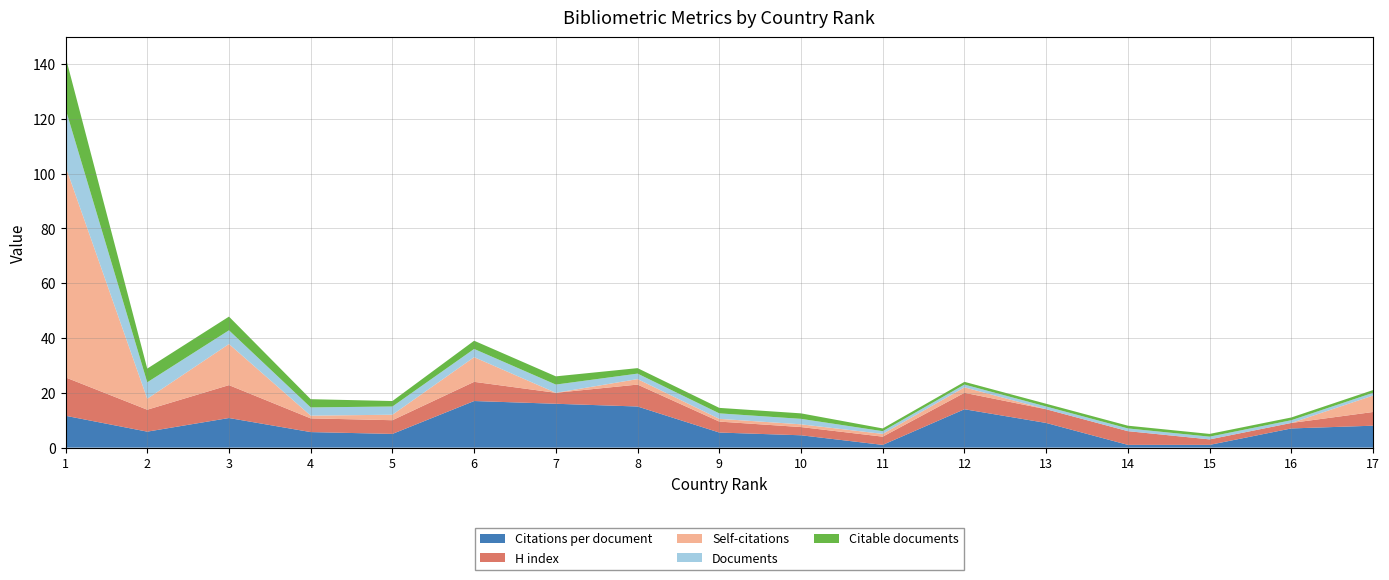

Reading left to right, extract all data points from this chart.

Citations per document: 1=11.6	2=5.8	3=10.8	4=5.7	5=5.0	6=17.0	7=16.0	8=15.0	9=5.5	10=4.5	11=1.0	12=14.0	13=9.0	14=1.0	15=1.0	16=7.0	17=8.0
H index: 1=14.0	2=8.0	3=12.0	4=5.0	5=5.0	6=7.0	7=4.0	8=8.0	9=4.0	10=3.0	11=3.0	12=6.0	13=5.0	14=5.0	15=2.0	16=2.0	17=5.0
Self-citations: 1=77.0	2=4.0	3=15.0	4=1.0	5=2.0	6=9.0	7=0.0	8=2.0	9=1.0	10=1.0	11=1.0	12=2.0	13=0.0	14=0.0	15=0.0	16=0.0	17=6.0
Documents: 1=21.0	2=6.0	3=5.0	4=3.0	5=3.0	6=3.0	7=3.0	8=2.0	9=2.0	10=2.0	11=1.0	12=1.0	13=1.0	14=1.0	15=1.0	16=1.0	17=1.0
Citable documents: 1=19.0	2=5.0	3=5.0	4=3.0	5=2.0	6=3.0	7=3.0	8=2.0	9=2.0	10=2.0	11=1.0	12=1.0	13=1.0	14=1.0	15=1.0	16=1.0	17=1.0